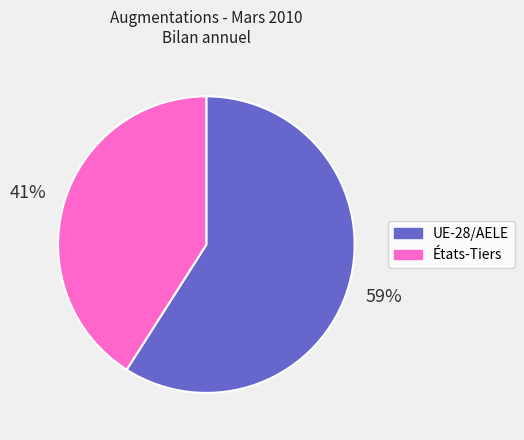

How many slices are in this pie chart?

2